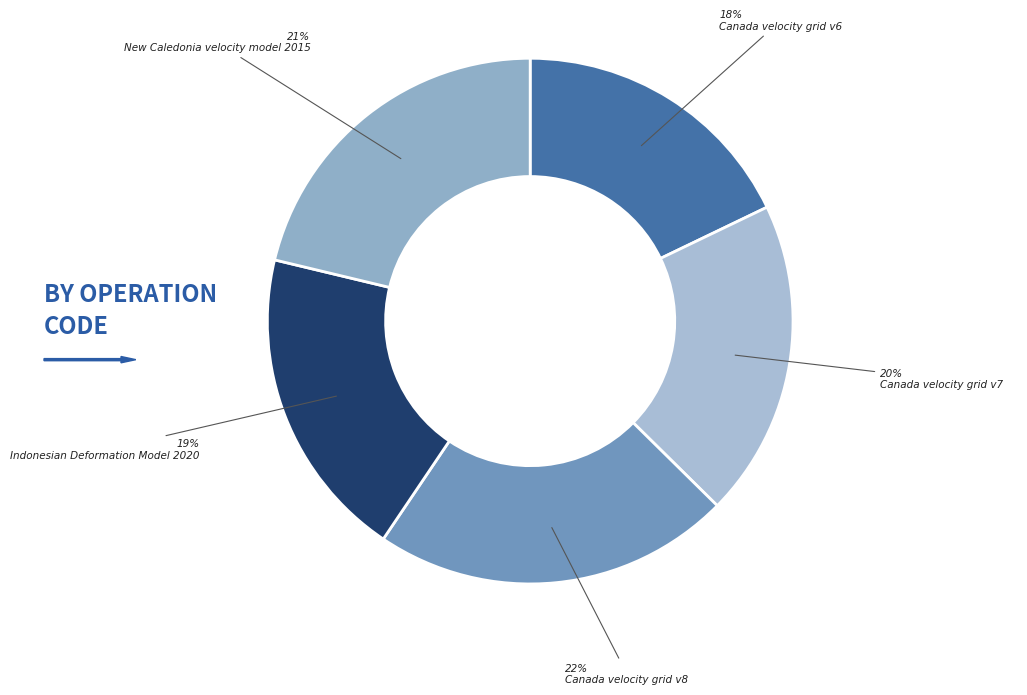

How many slices are in this pie chart?

5